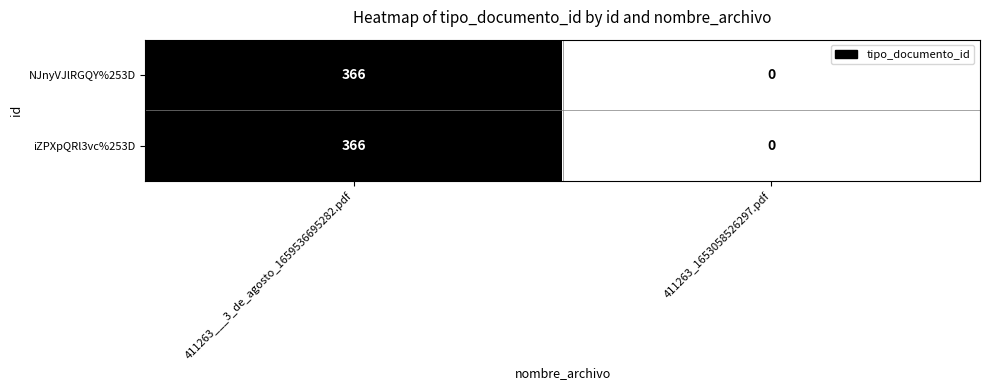

What is the total value across all series at 411263___3_de_agosto_1659536695282.pdf?

732